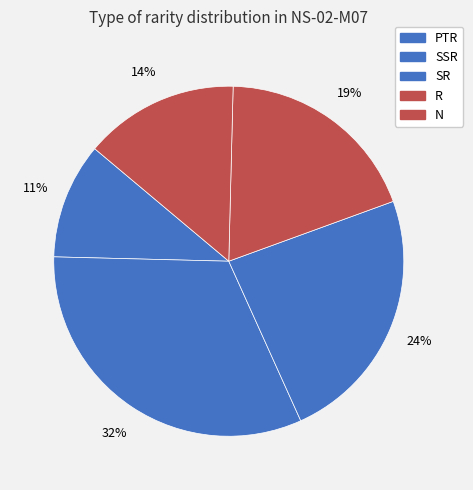

How much of the chart is everything except PTR?

89.3%